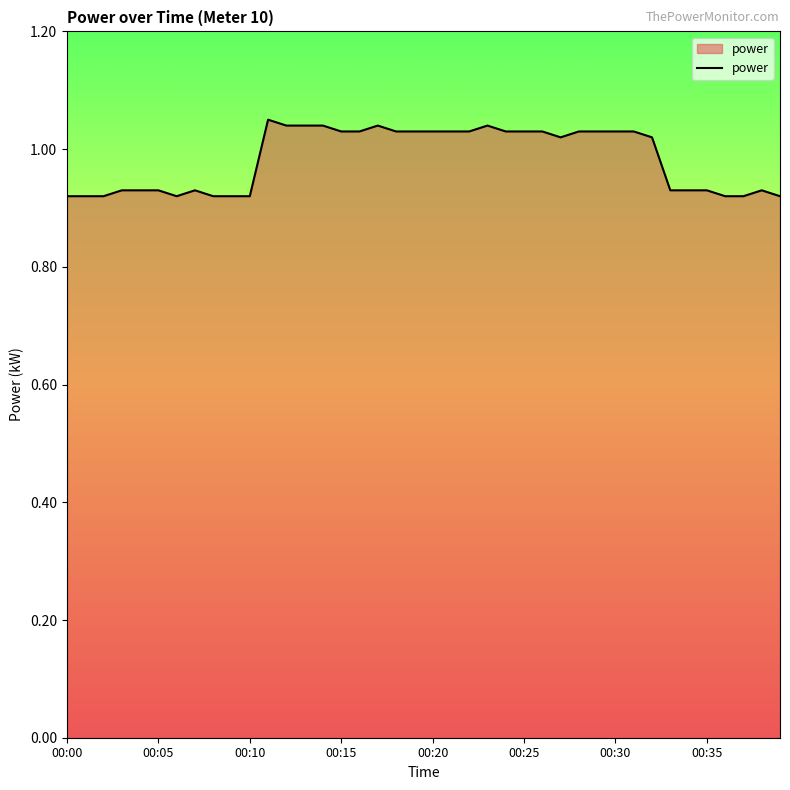

Reading left to right, list all the values displayed in this chart.

0.9	0.9	0.9	0.9	0.9	0.9	0.9	0.9	0.9	0.9	0.9	1.1	1.0	1.0	1.0	1.0	1.0	1.0	1.0	1.0	1.0	1.0	1.0	1.0	1.0	1.0	1.0	1.0	1.0	1.0	1.0	1.0	1.0	0.9	0.9	0.9	0.9	0.9	0.9	0.9